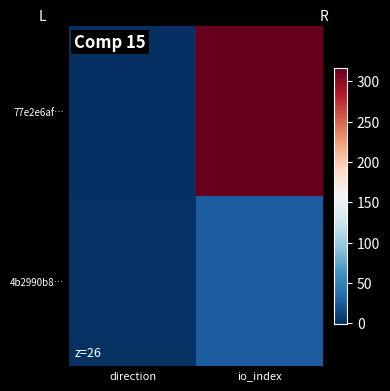

What is the difference between the highest and lowest values at io_index?

290